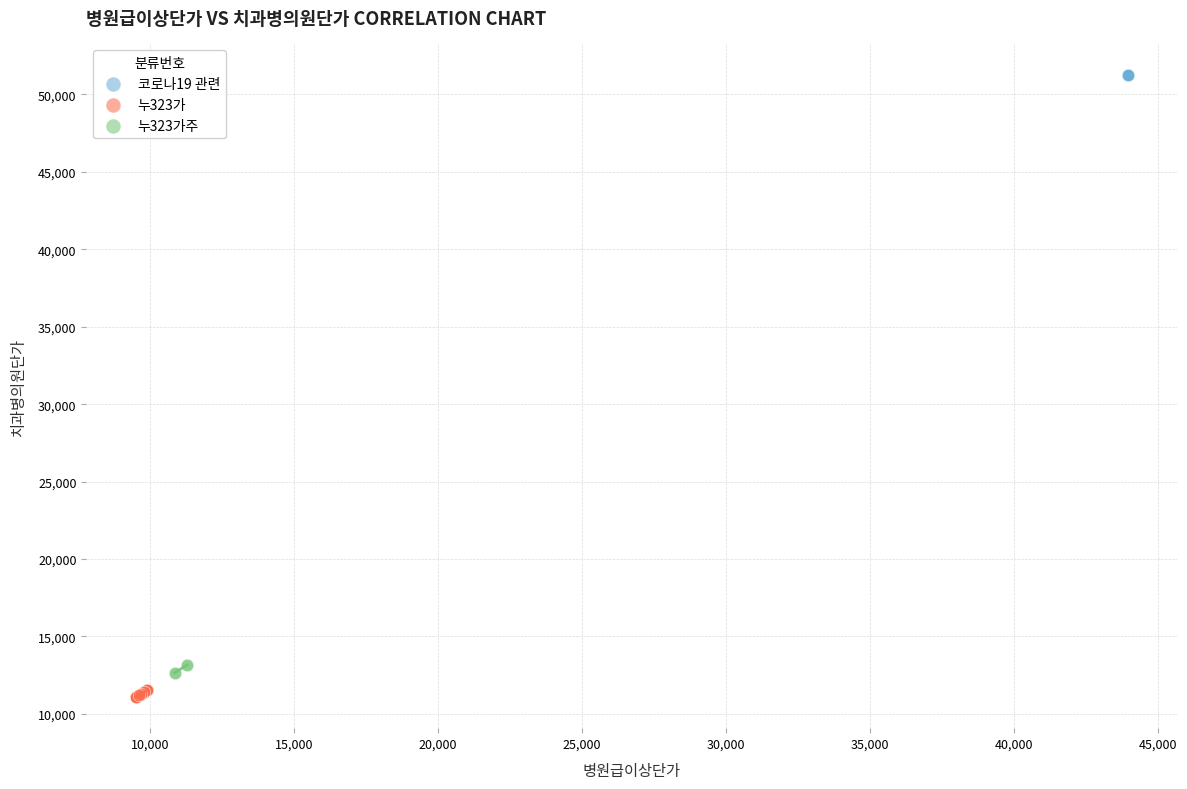

Which series reaches the maximum Y coordinate?

코로나19 관련